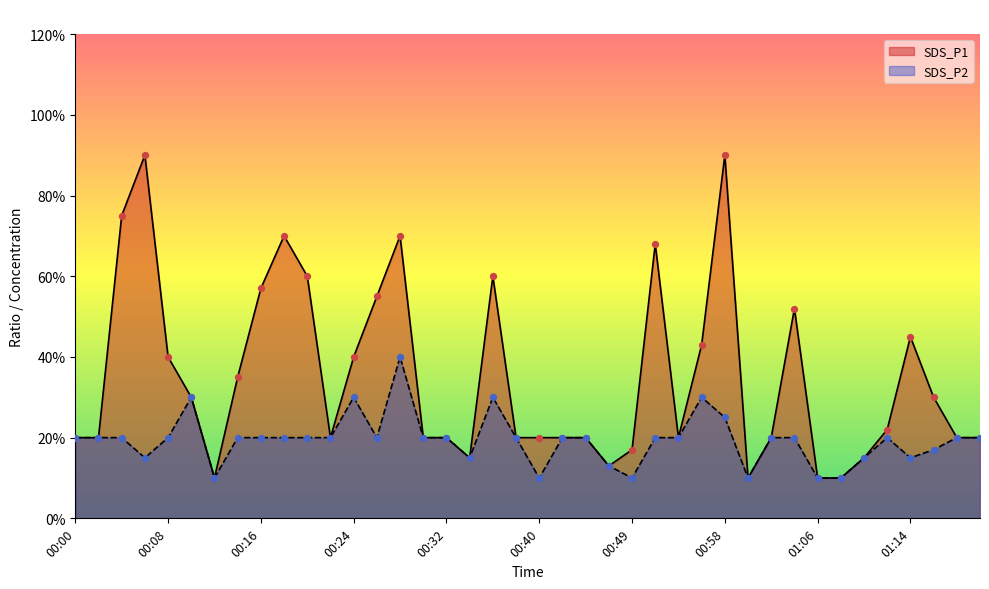

Which series has the largest total across all categories?

SDS_P1